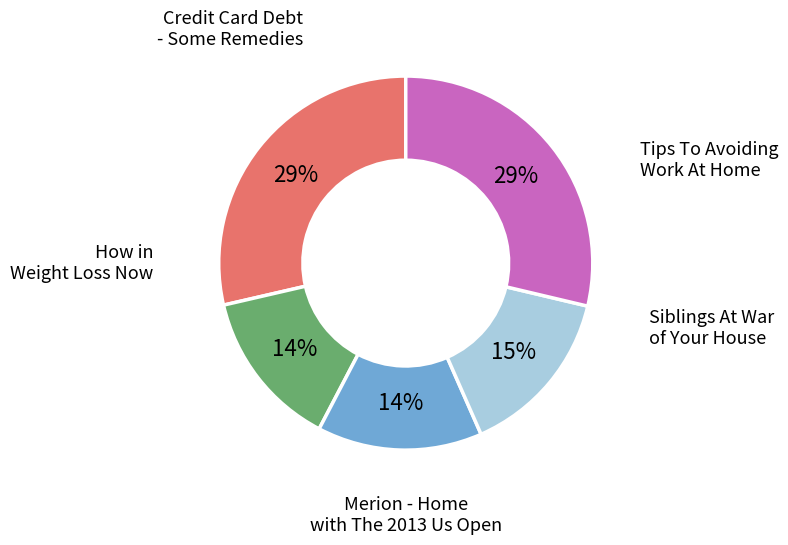

Does any single category account for the majority?

No